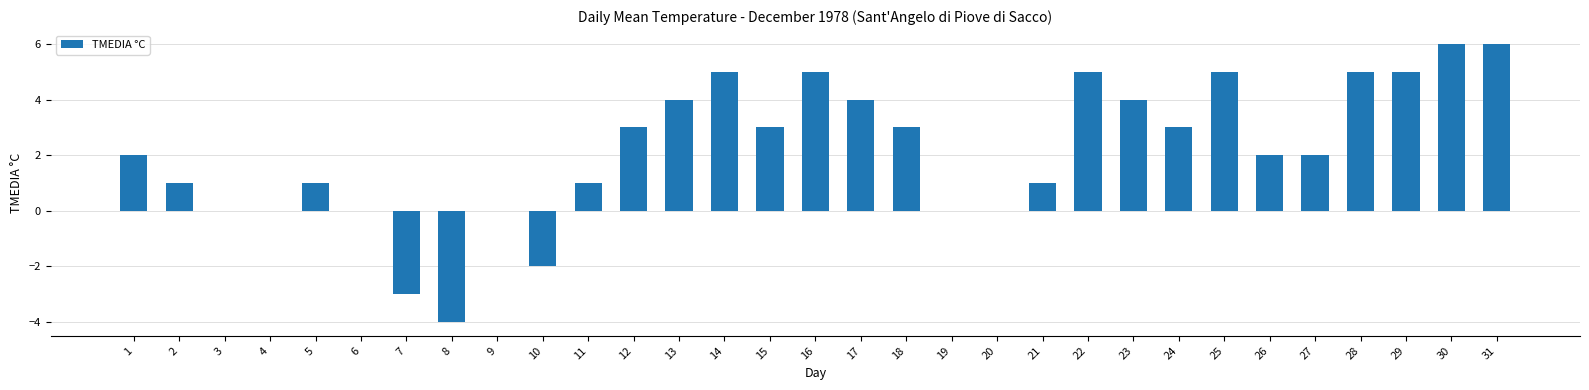

Count the number of categories in the chart.

31